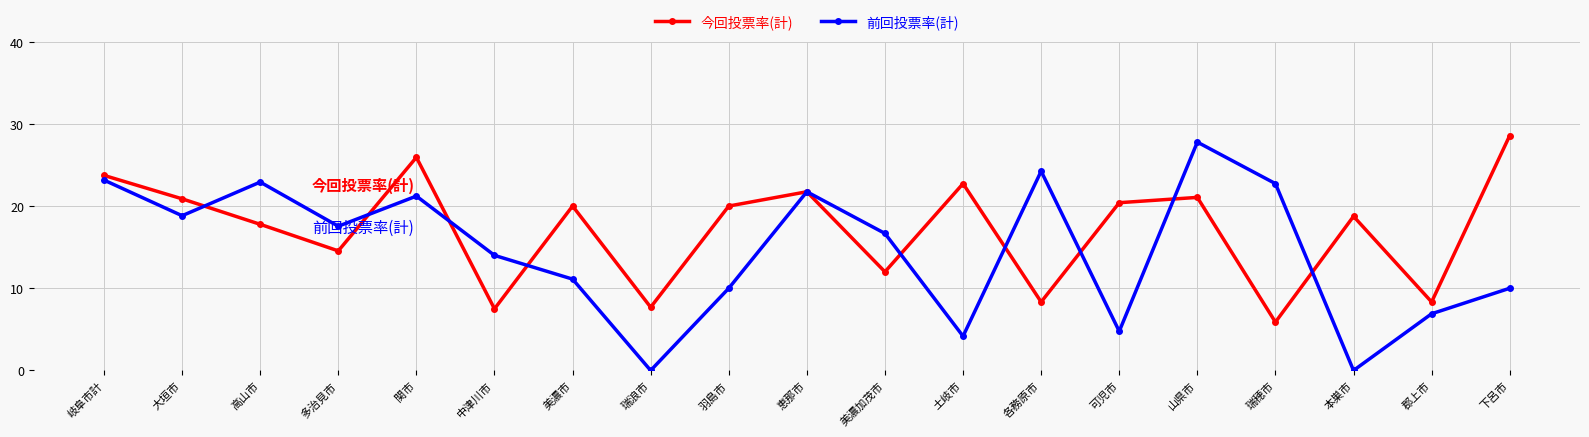

At which label does 前回投票率(計) first exceed 16?

岐阜市計